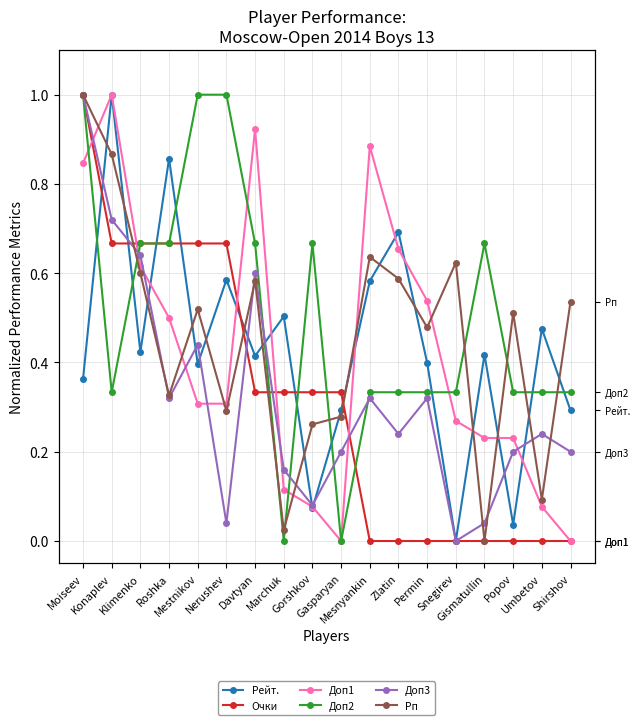

The value of Очки at Zlatin is 0.0. True or false?

True